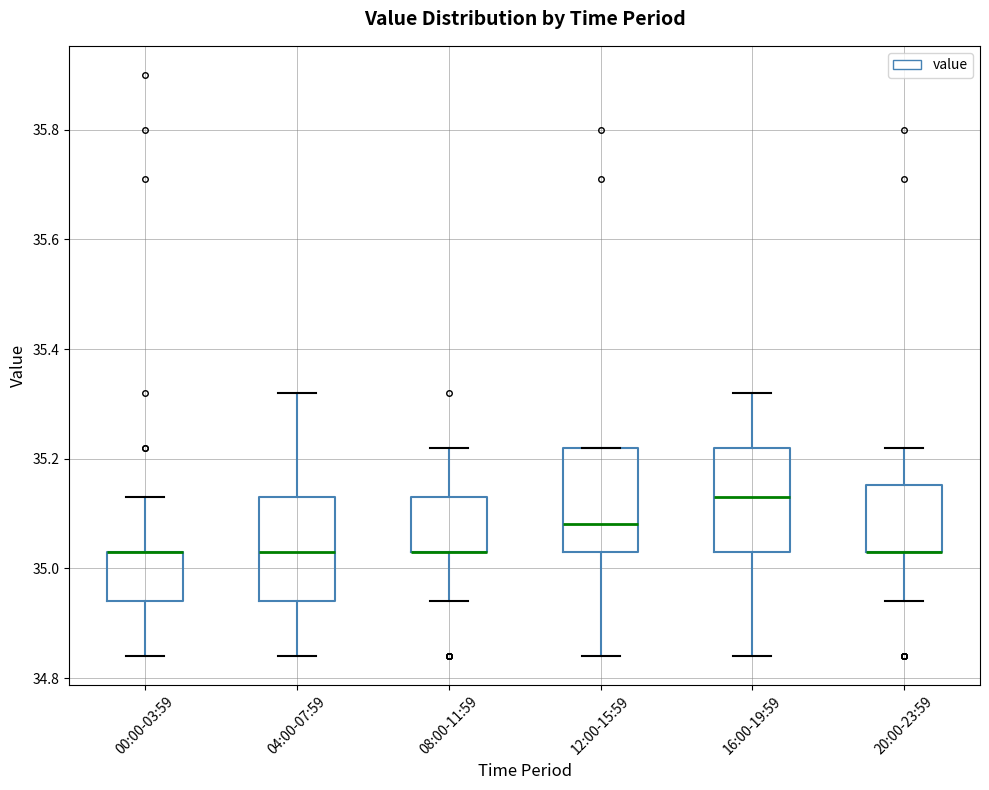

Reading left to right, transcribe this box plot: for each box, give where its median line is, the range the box spans, and where its two whiskers end, as read against the y-axis. The values are not printed on the chart, so give them approximately, as read against the axis.

00:00-03:59: median 35.04 (drawn on the box's upper edge), box 34.94 to 35.04, whiskers 34.84 to 35.14
04:00-07:59: median 35.04, box 34.94 to 35.14, whiskers 34.84 to 35.32
08:00-11:59: median 35.04 (drawn on the box's lower edge), box 35.04 to 35.14, whiskers 34.94 to 35.22
12:00-15:59: median 35.08, box 35.04 to 35.22, whiskers 34.84 to 35.22
16:00-19:59: median 35.14, box 35.04 to 35.22, whiskers 34.84 to 35.32
20:00-23:59: median 35.04 (drawn on the box's lower edge), box 35.04 to 35.16, whiskers 34.94 to 35.22